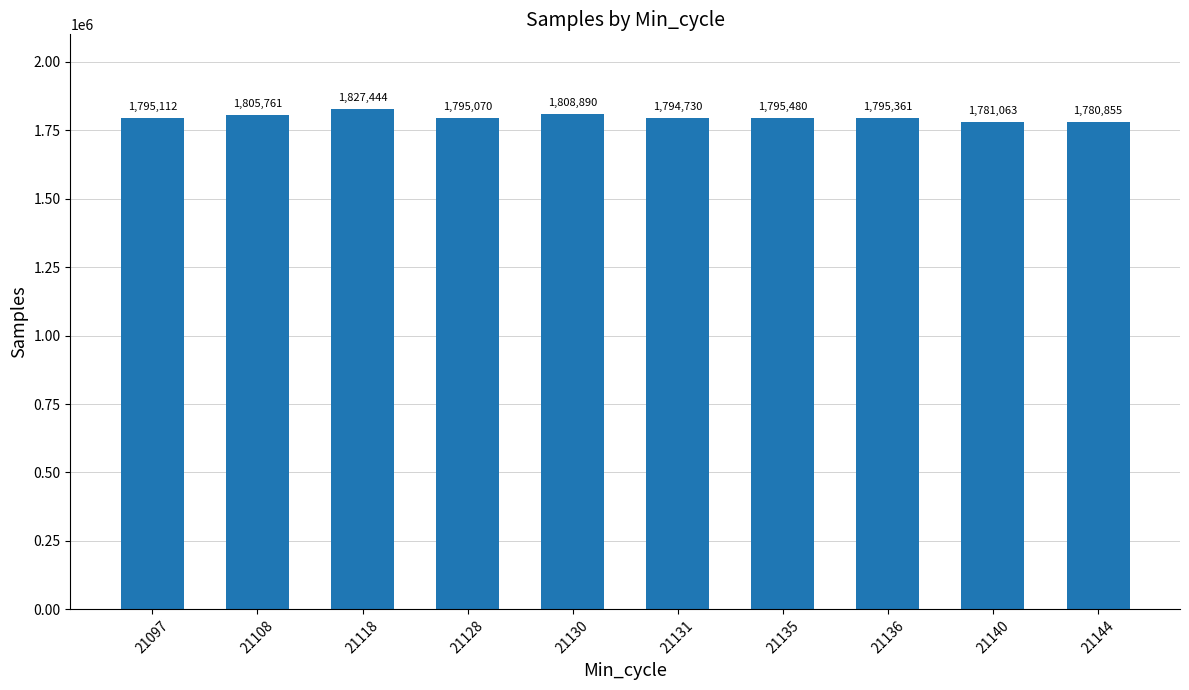

What is the sum of the values at 21136 and 21130?

3604251